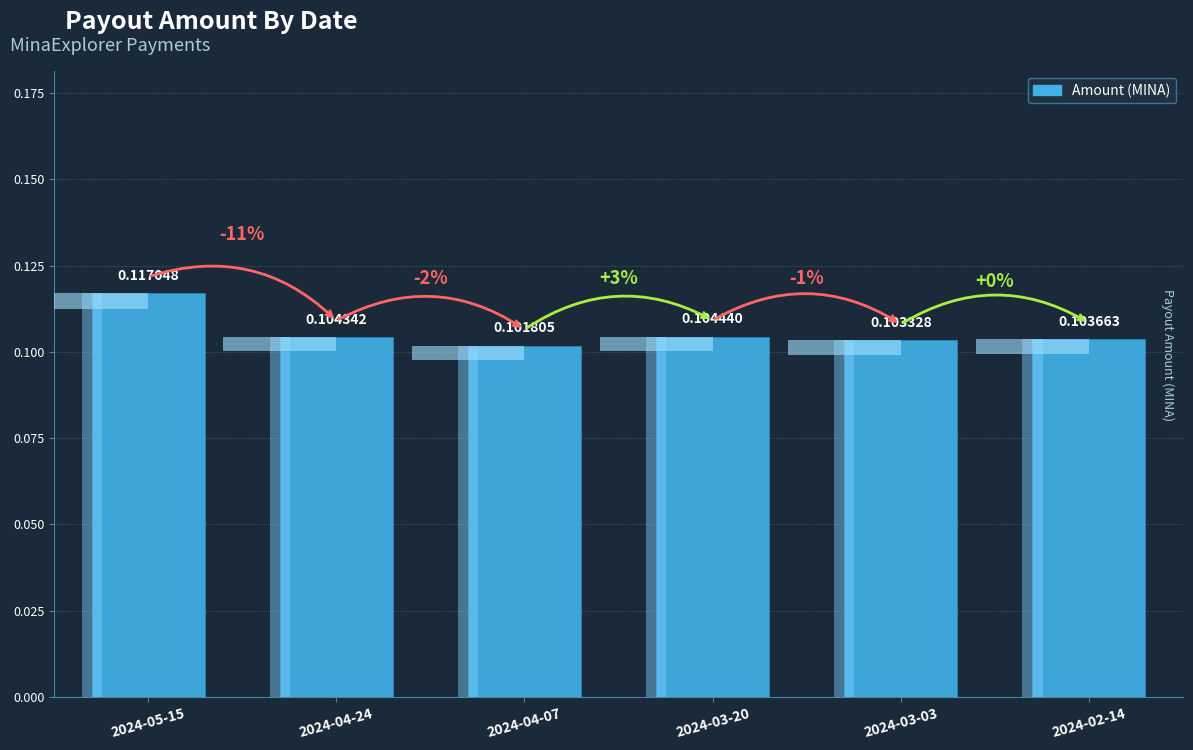

What is the maximum value shown in the chart?

0.1